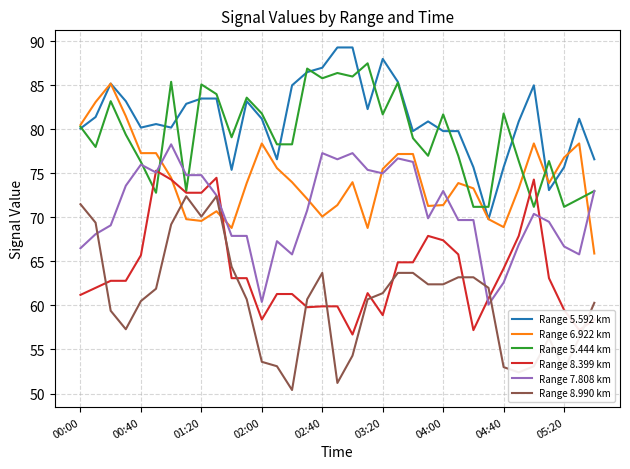

What is the highest value of the Range 7.808 km series?

78.3